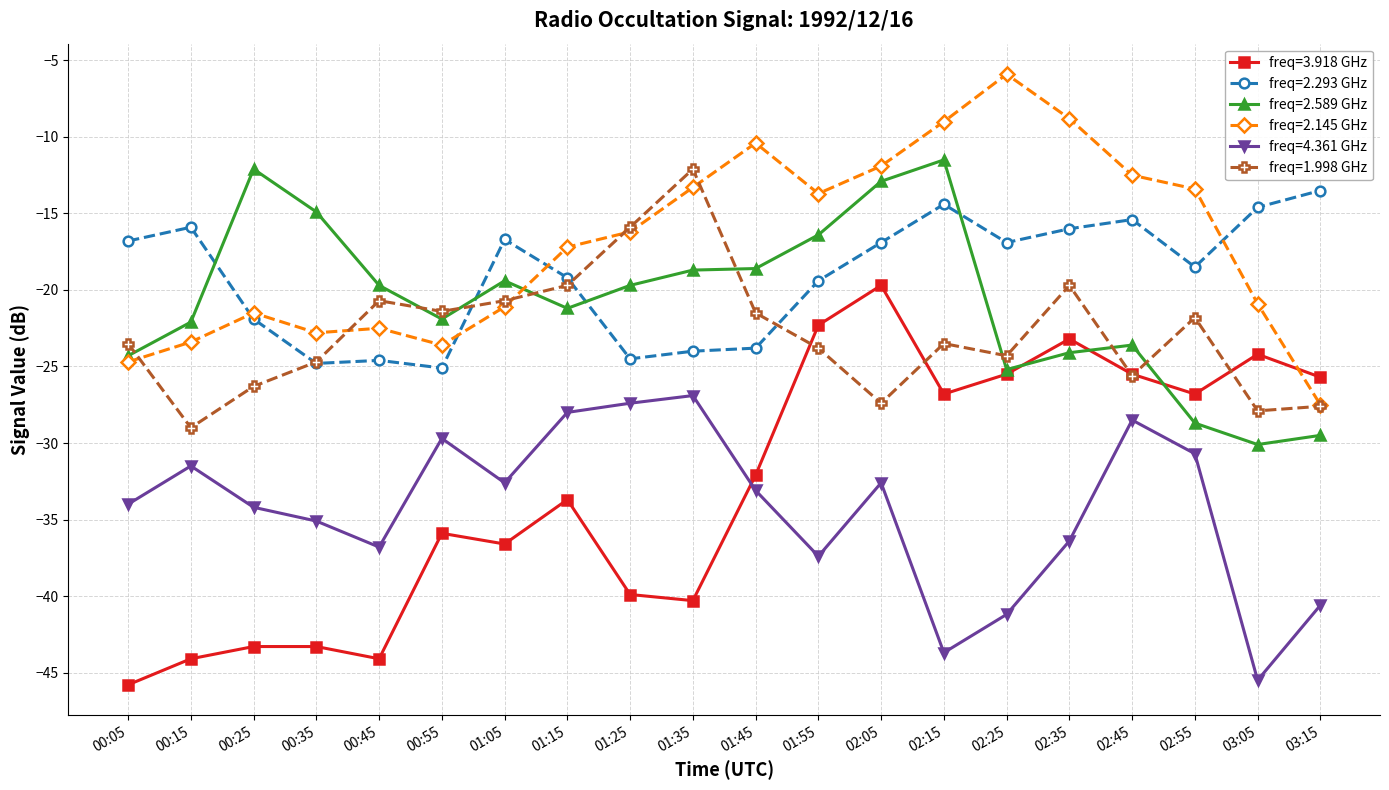

Which series has the widest spread of values?

freq=3.918 GHz